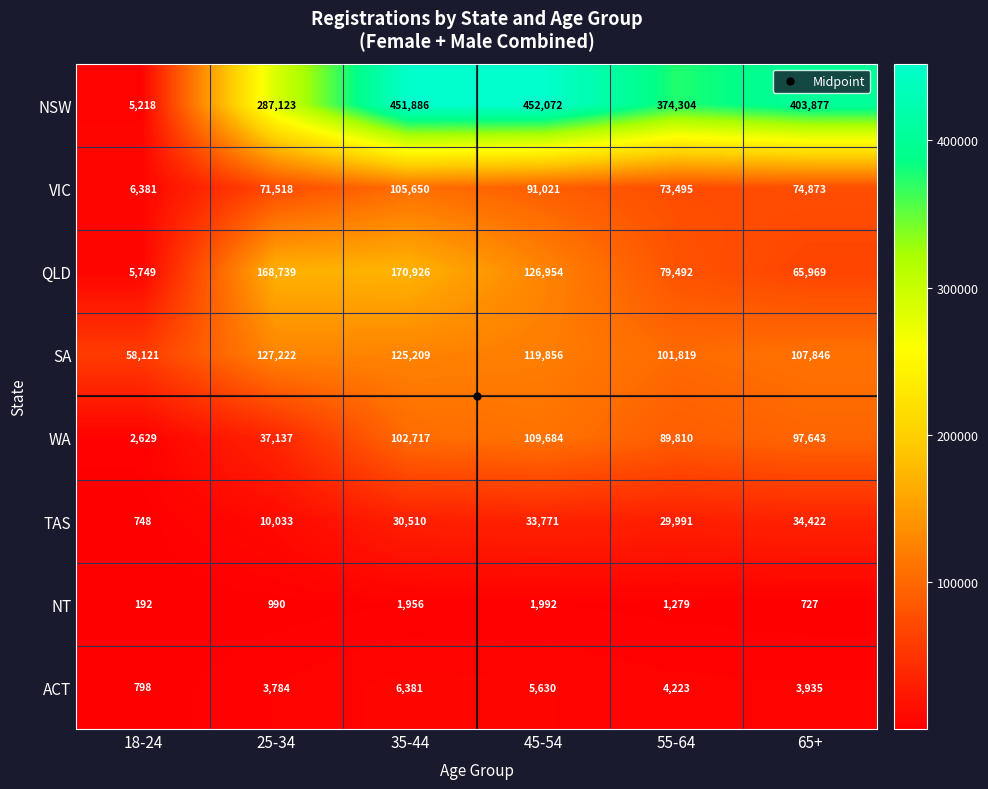

How many data points in QLD are less than 126954?

3